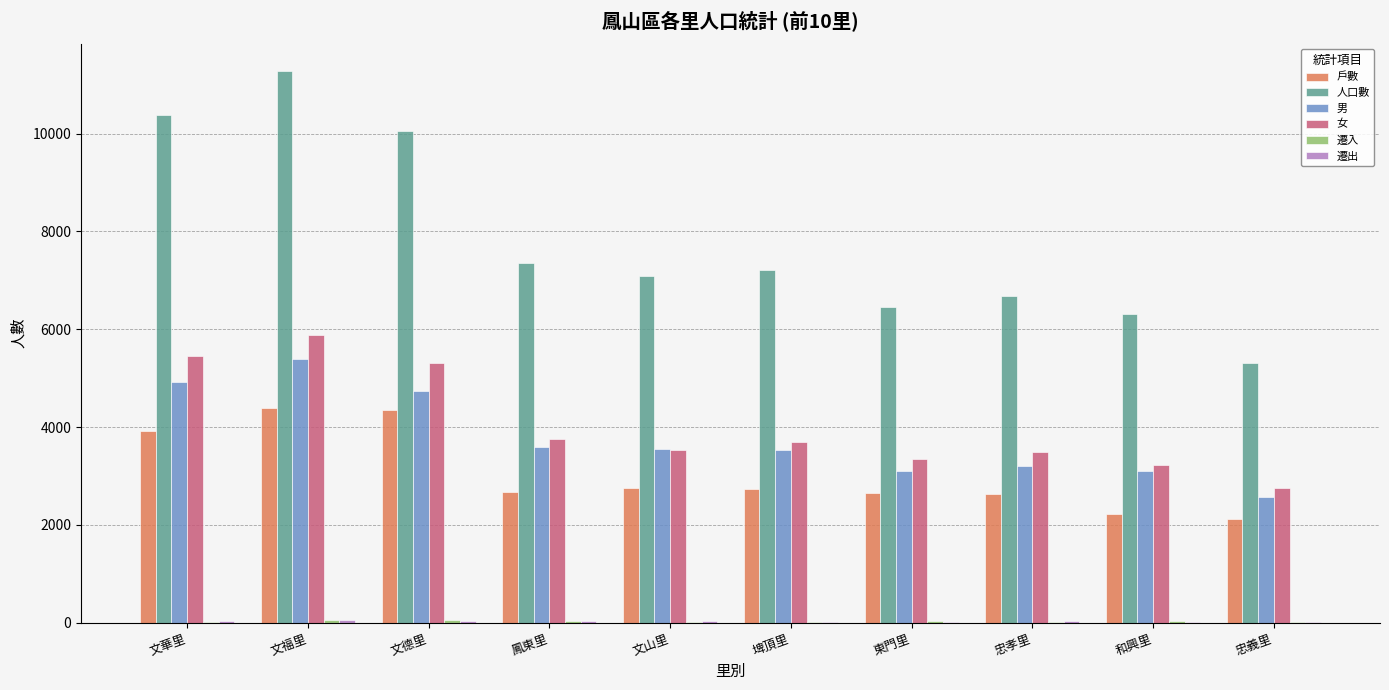

Count the number of data series in this chart.

6